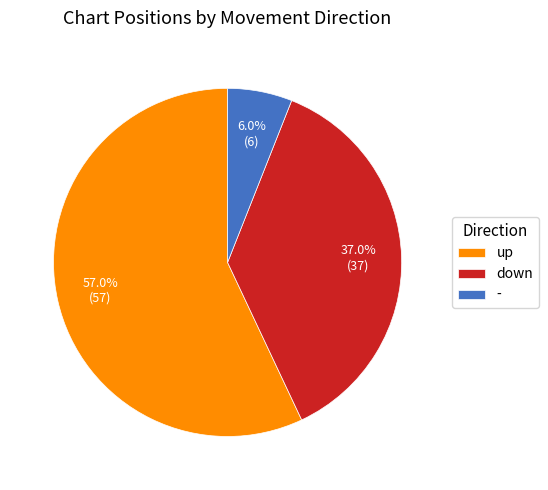

Combined, what portion of the pie is up and down?

94.0%